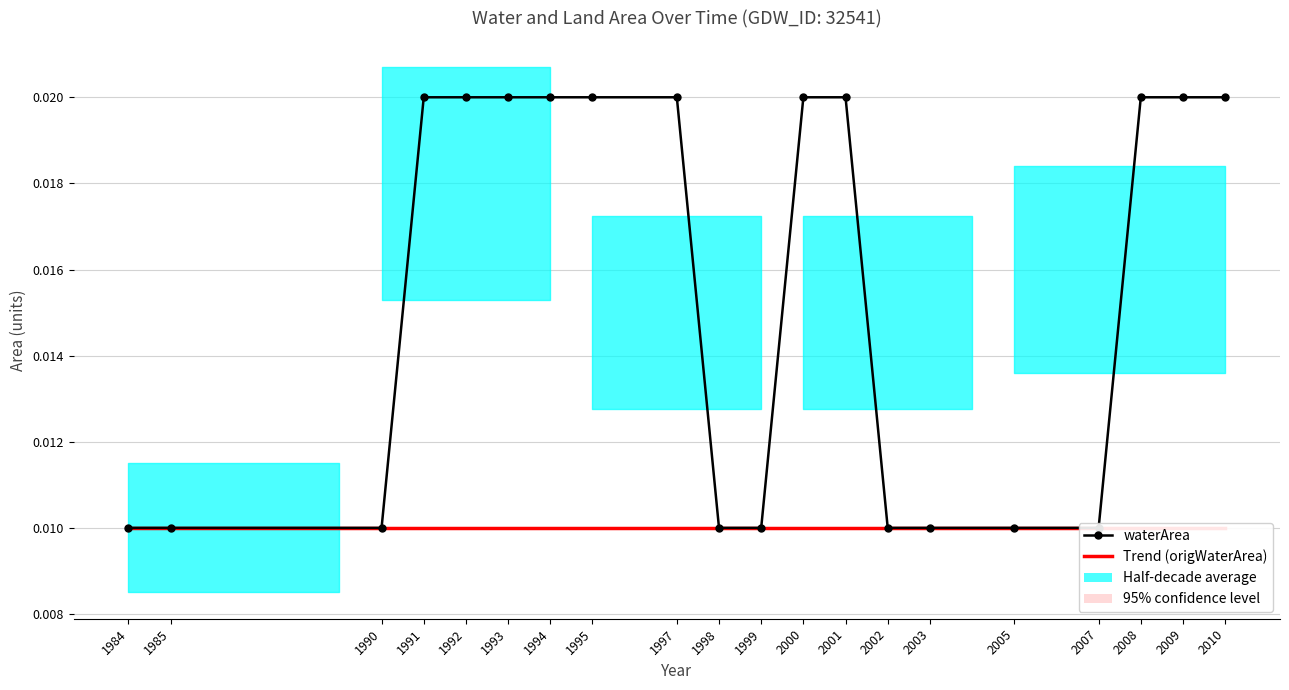

Rank the series at 1993 from highest to lowest value.

waterArea, Trend (origWaterArea)